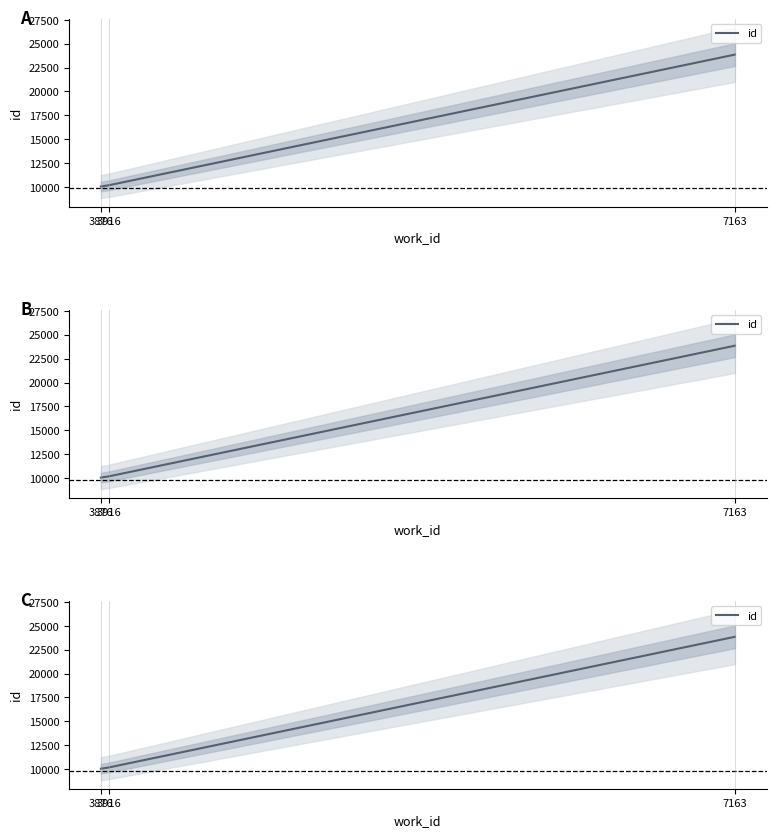

How many lines are shown in the chart?

1